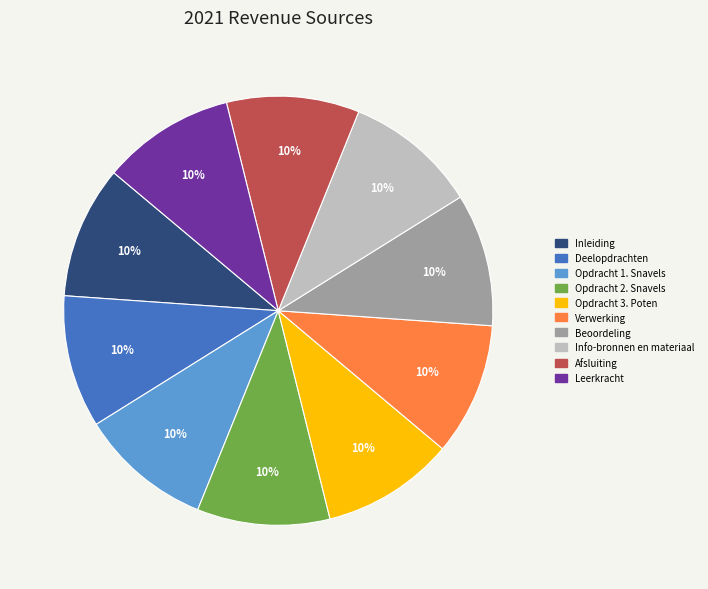

Is the sum of Opdracht 2. Snavels and Deelopdrachten greater than half?

No